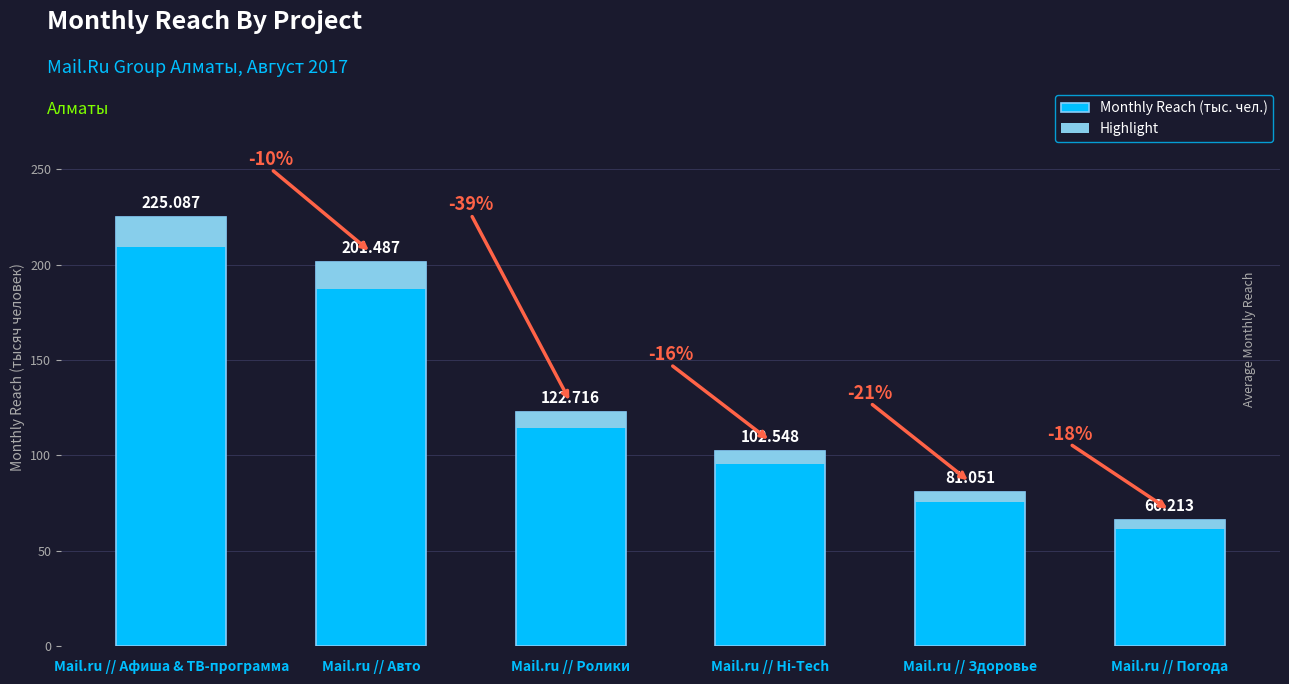

Reading left to right, extract all data points from this chart.

Mail.ru // Афиша & ТВ-программа=225.1	Mail.ru // Авто=201.5	Mail.ru // Ролики=122.7	Mail.ru // Hi-Tech=102.5	Mail.ru // Здоровье=81.1	Mail.ru // Погода=66.2